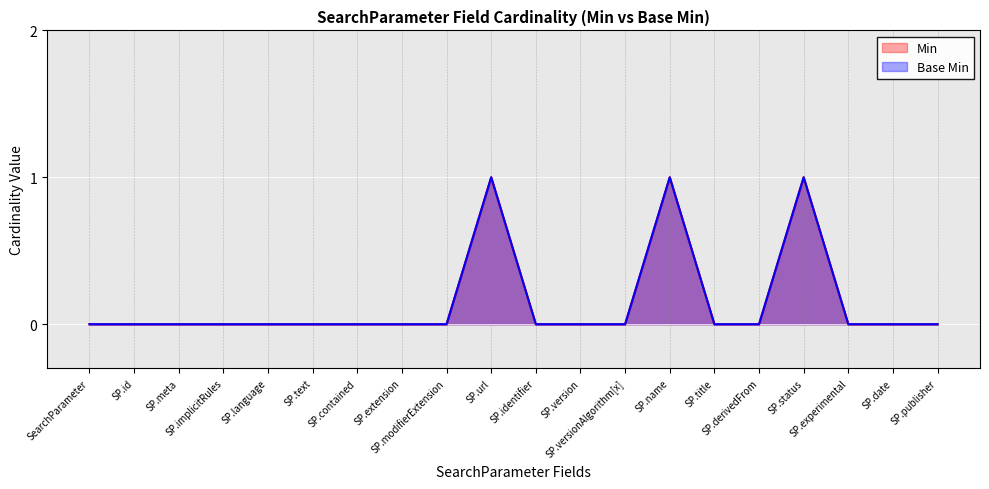

Reading right to left, what are all the values shown in this chart?

Min: 0	0	0	1	0	0	1	0	0	0	1	0	0	0	0	0	0	0	0	0
Base Min: 0	0	0	1	0	0	1	0	0	0	1	0	0	0	0	0	0	0	0	0